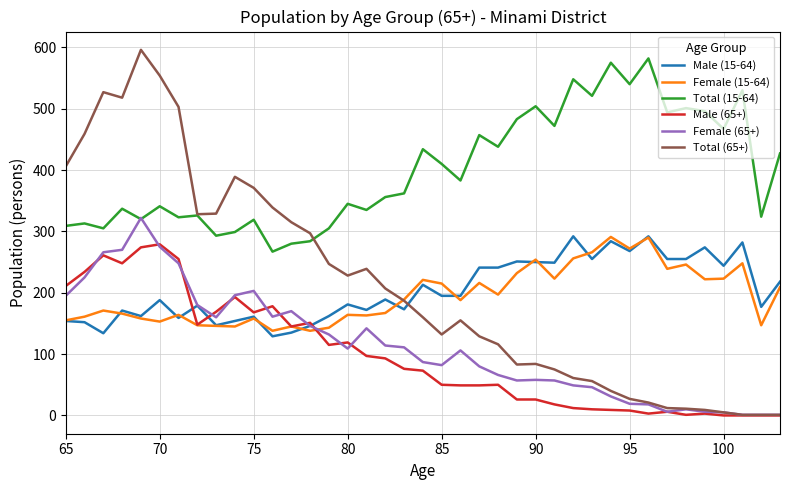

Which series has the largest range (max minus min)?

Total (65+)